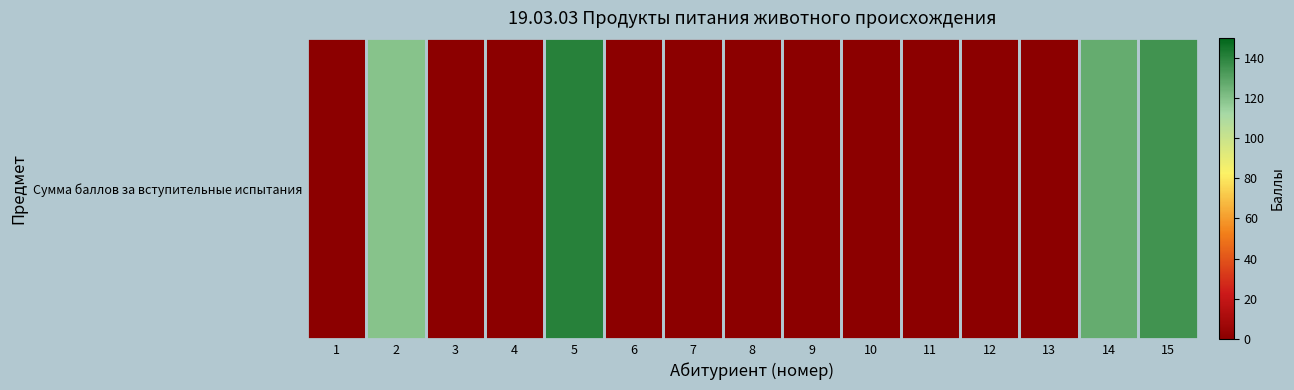

What is the greatest value displayed?

141